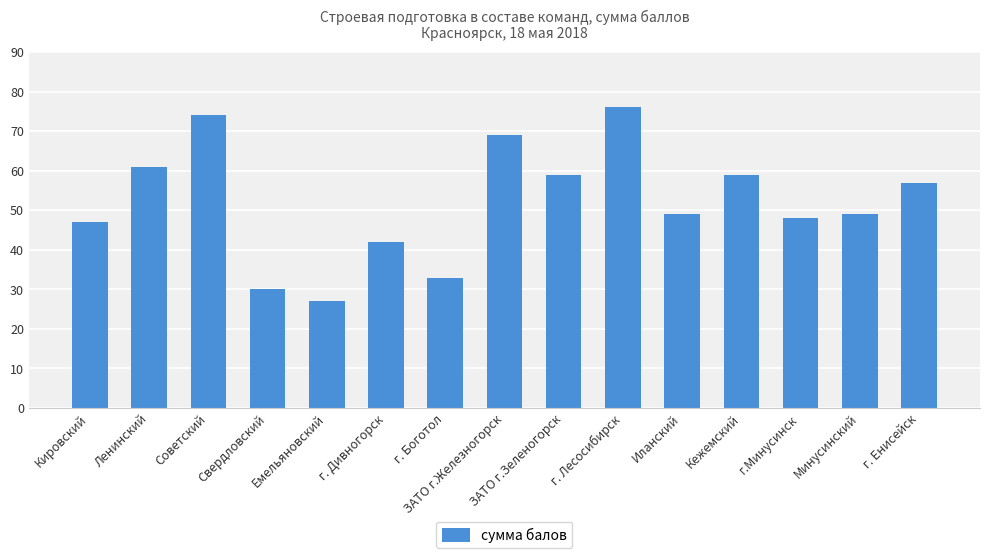

Reading left to right, extract all data points from this chart.

Кировский=47	Ленинский=61	Советский=74	Свердловский=30	Емельяновский=27	г. Дивногорск=42	г. Боготол=33	ЗАТО г.Железногорск=69	ЗАТО г.Зеленогорск=59	г. Лесосибирск=76	Иланский=49	Кежемский=59	г.Минусинск=48	Минусинский=49	г. Енисейск=57